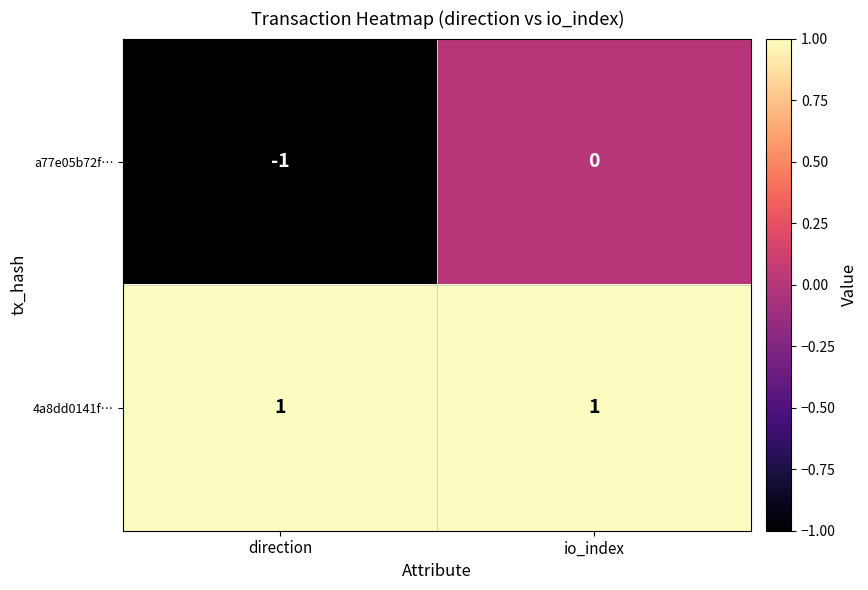

Which series has the largest total across all categories?

4a8dd0141f…